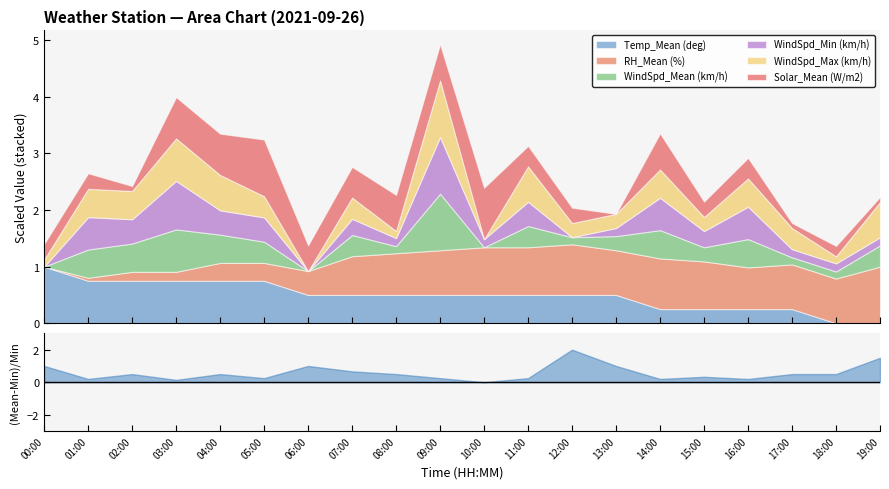

What is the label of the 16th point from the right?

04:00